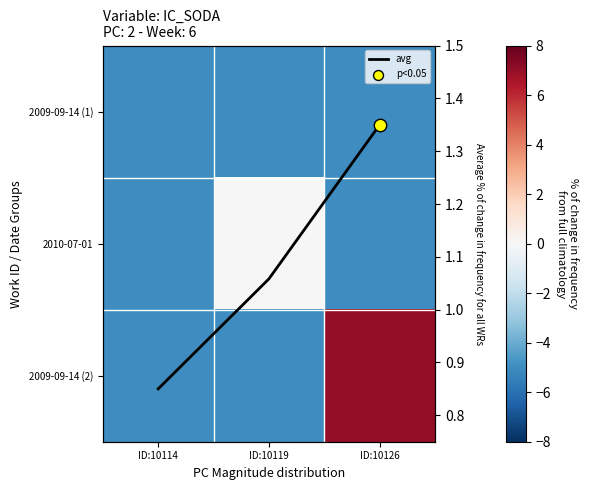

Rank the series at ID:10119 from lowest to highest value.

2009-09-14 (1), 2009-09-14 (2), 2010-07-01, avg